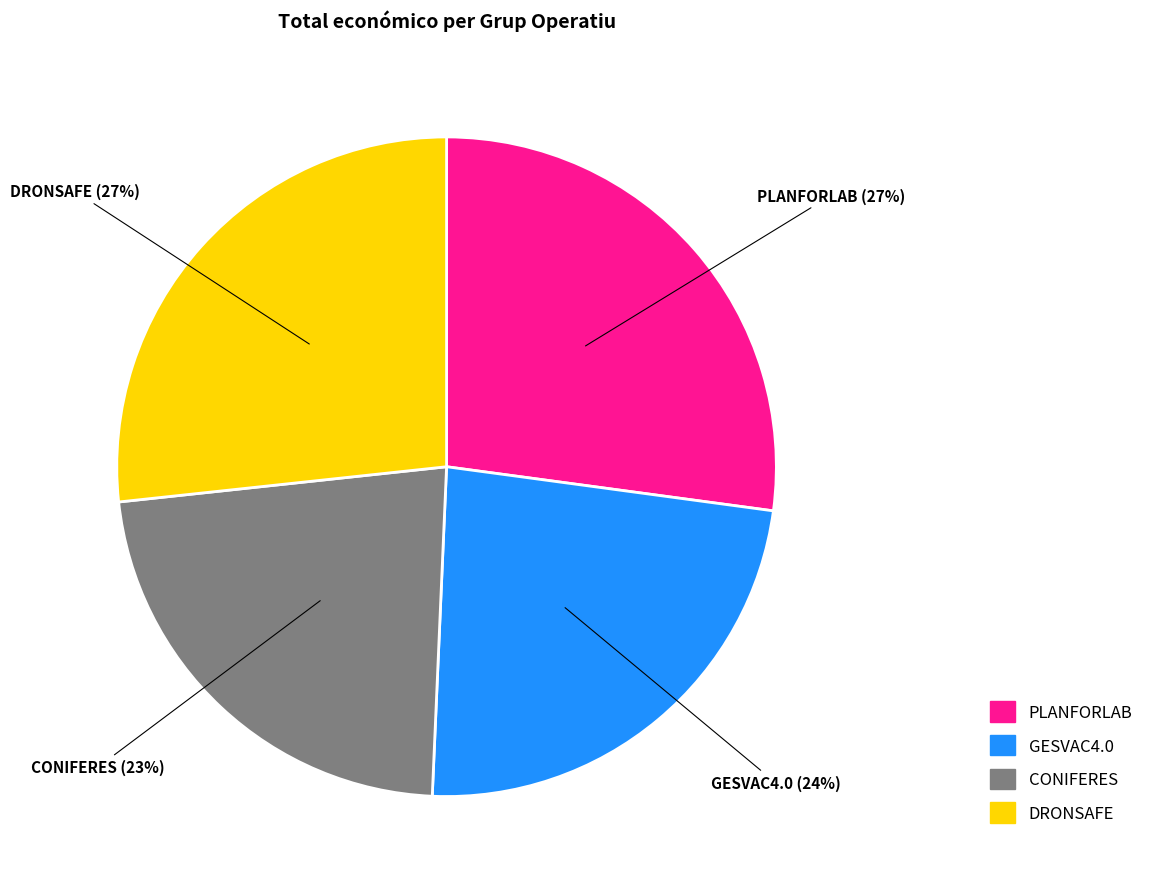

True or false: GESVAC4.0 accounts for 24% of the total.

True